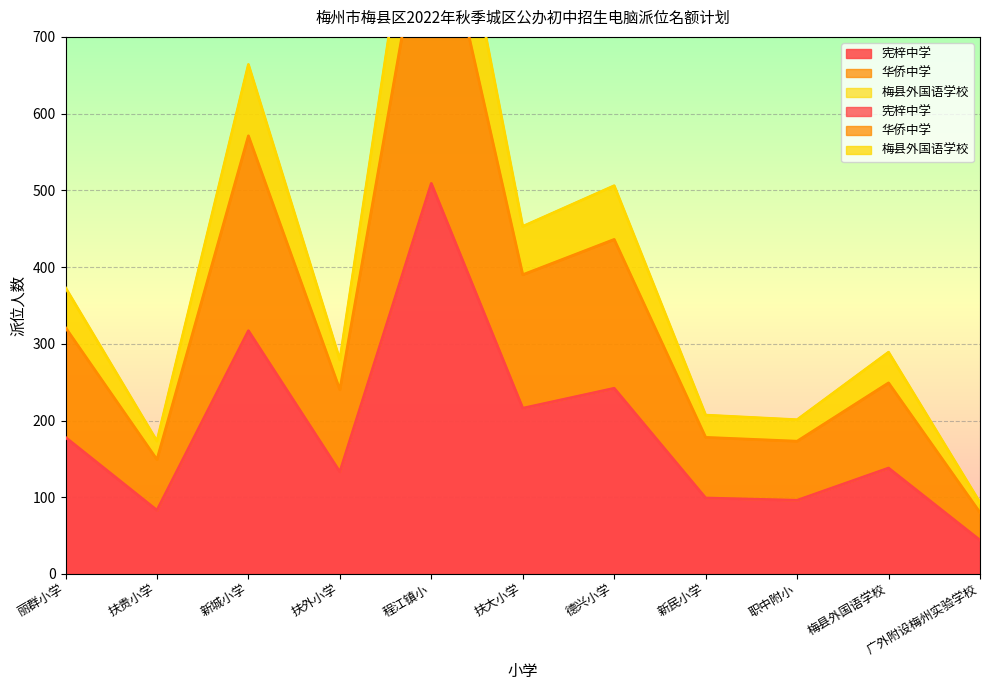

The 梅县外国语学校 series shows 173 at 扶贵小学. True or false?

True